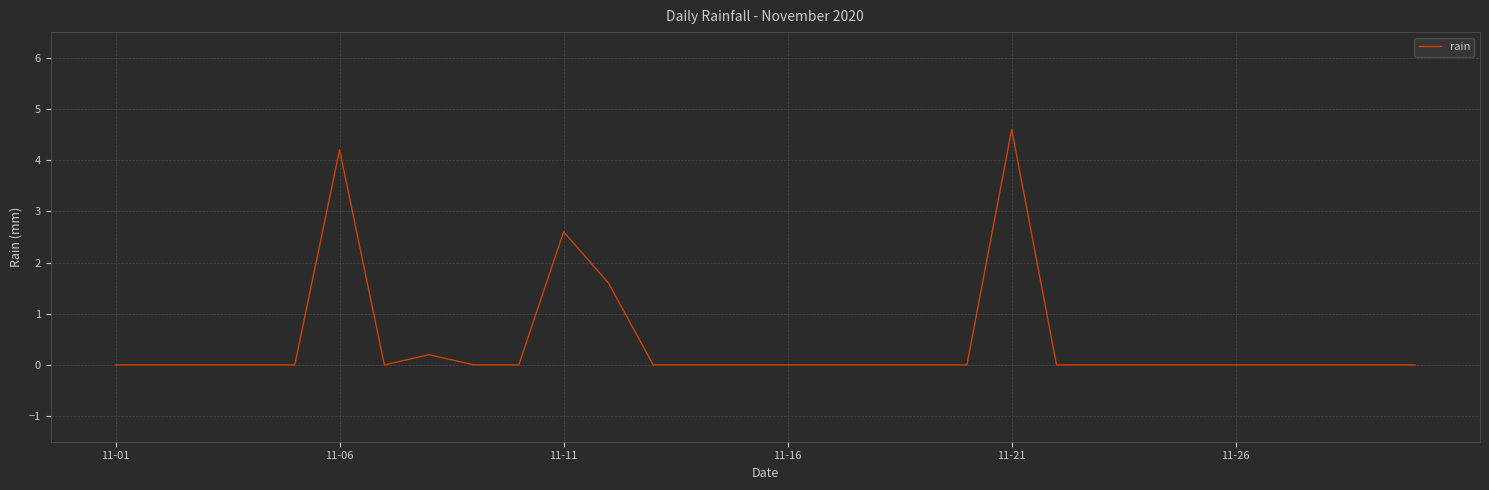

What is the greatest value displayed?

4.6